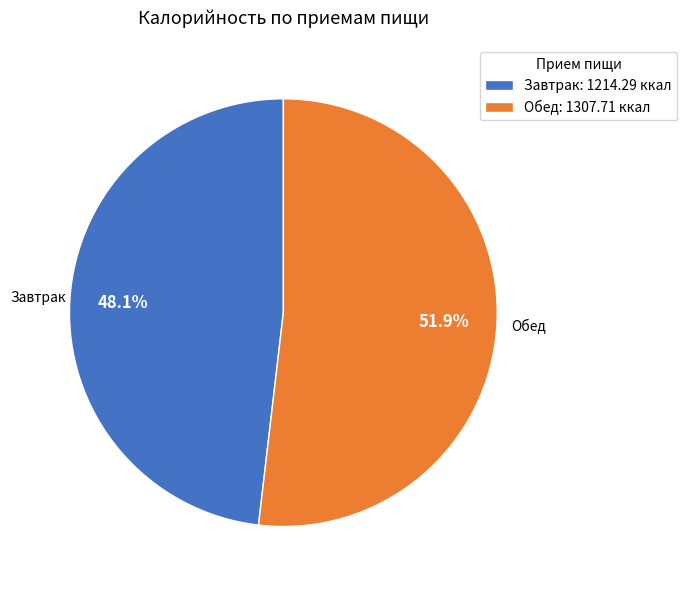

Which category accounts for the majority?

Обед